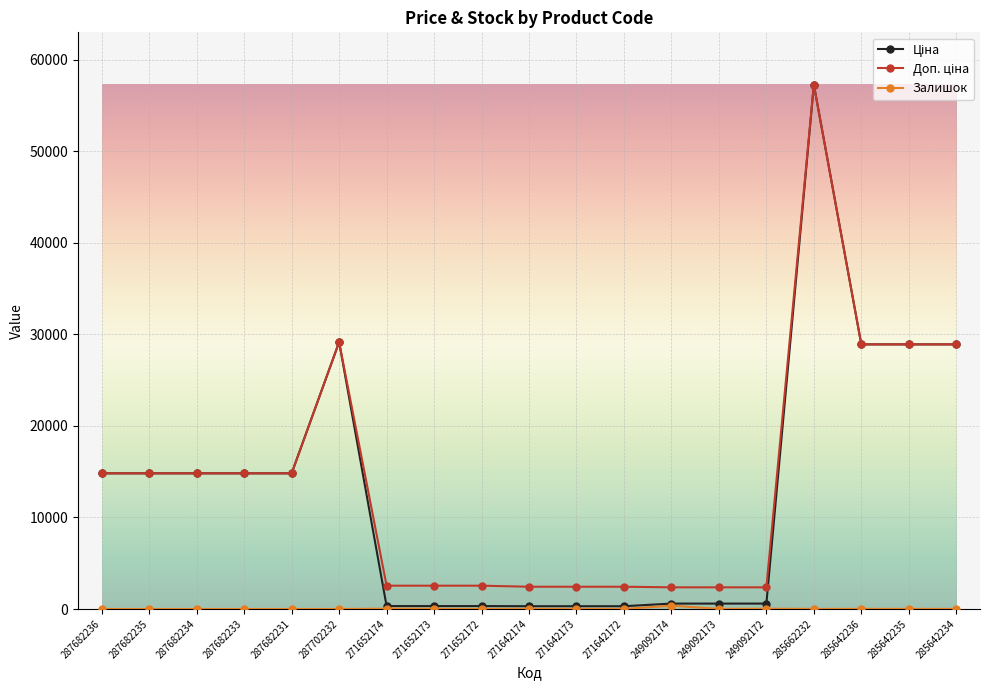

Does the chart have visible grid lines?

Yes